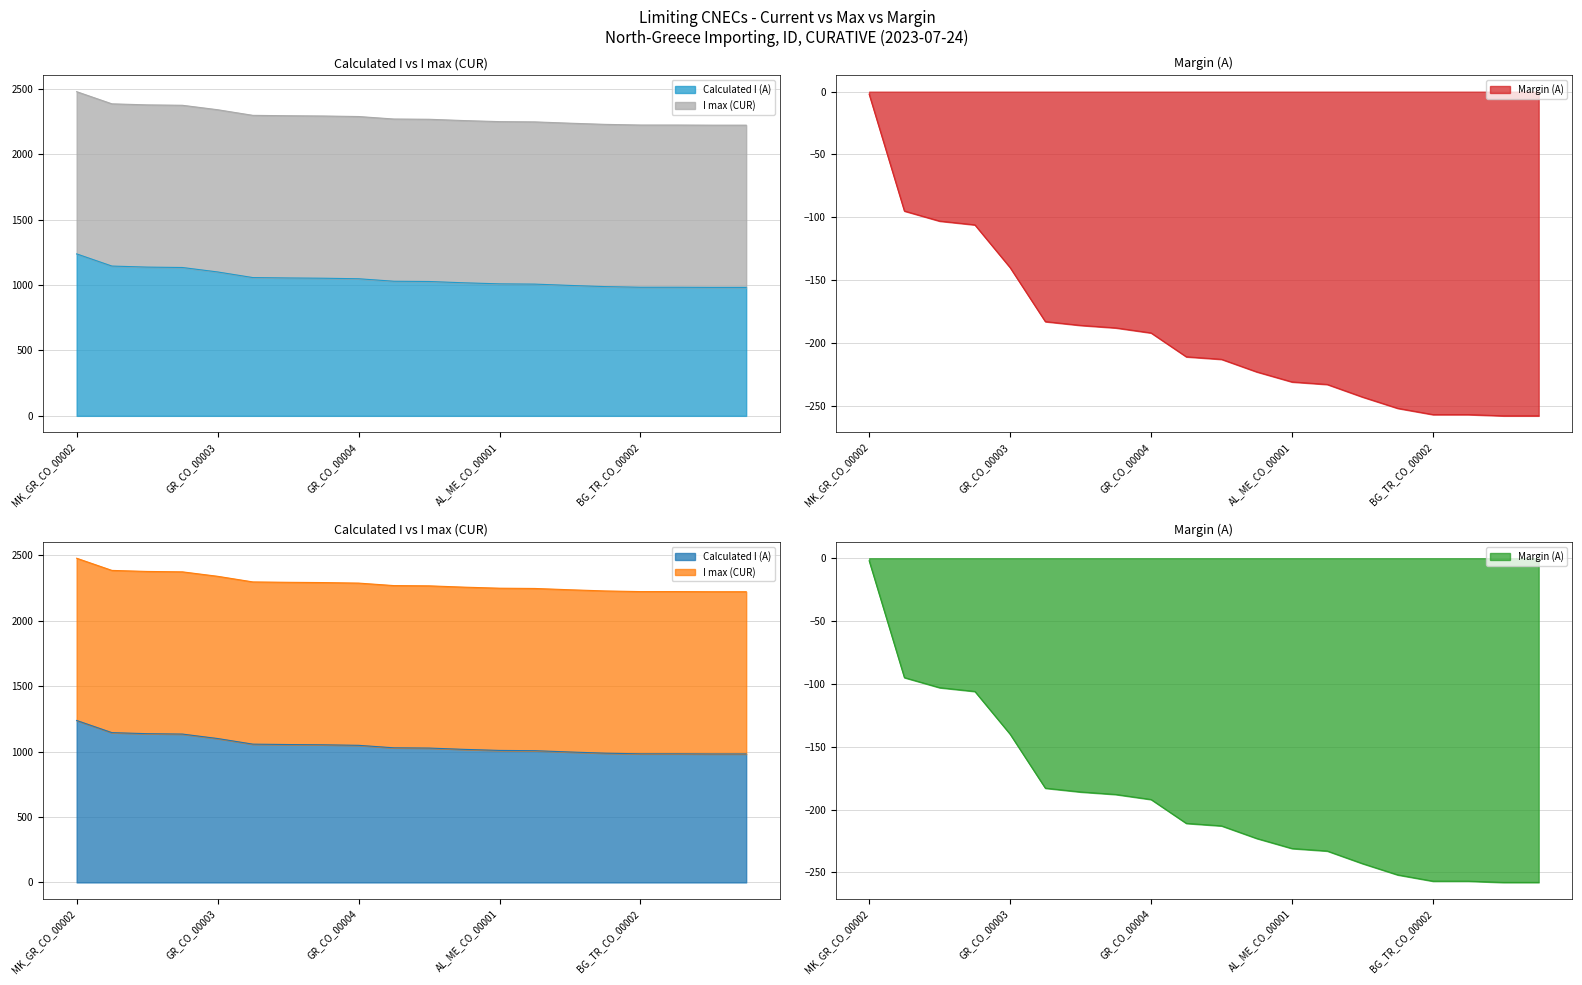

The Calculated I (A) series shows 982 at BG_TR_CO_00001. True or false?

True